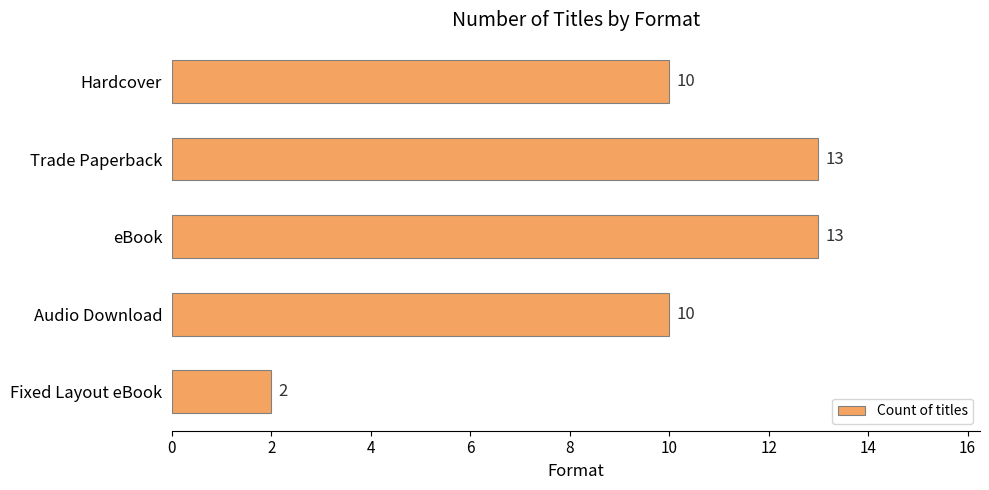

What is the value of the 4th bar from the top?

10